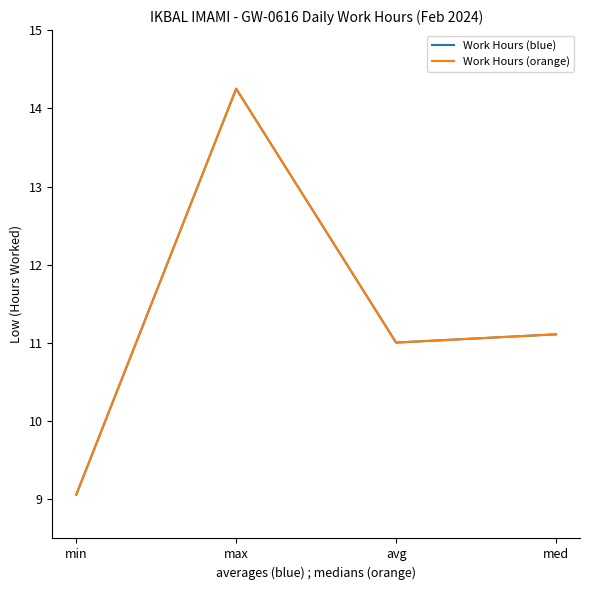

Is this an area chart (filled region under the line)?

No